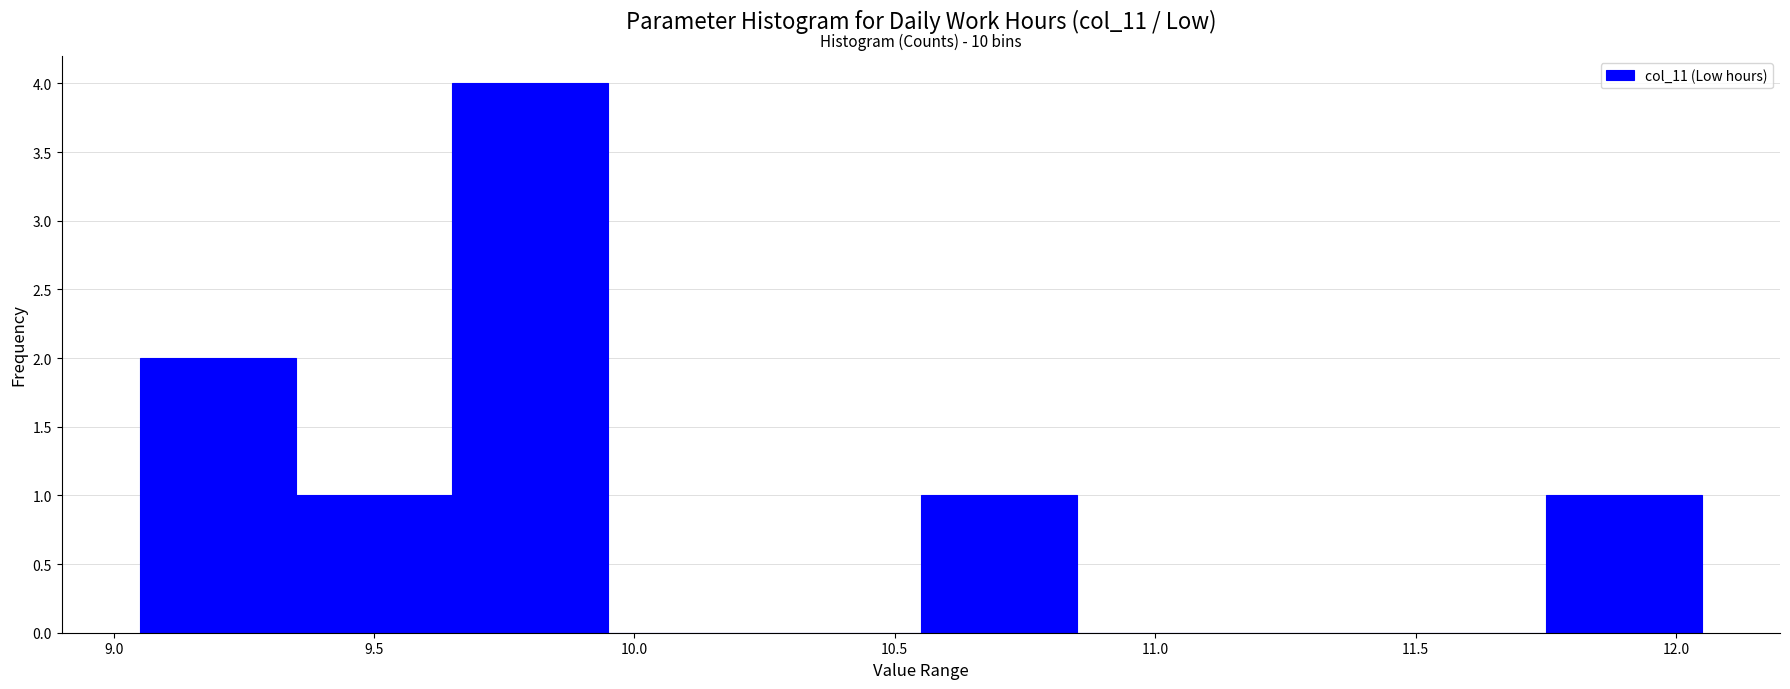

Which range on the x-axis has the tallest bar?

9.65 to 9.95